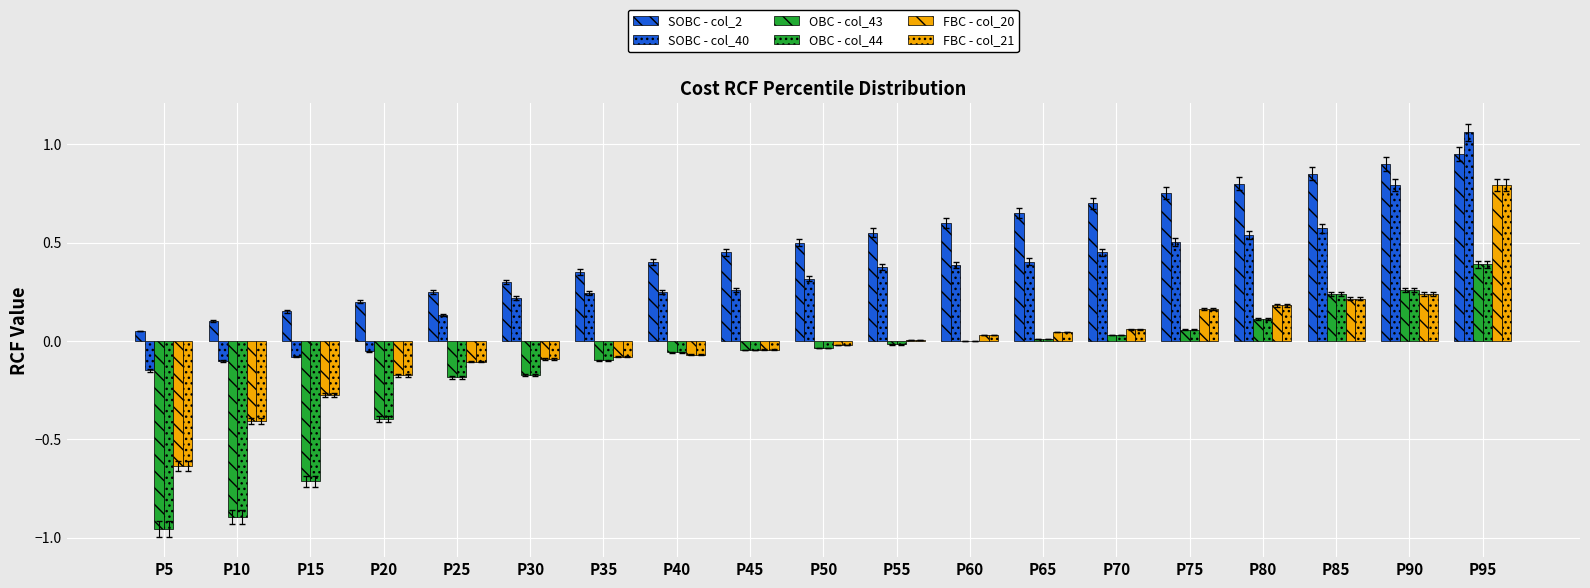

What is the average value of the SOBC - col_2 series?

0.5